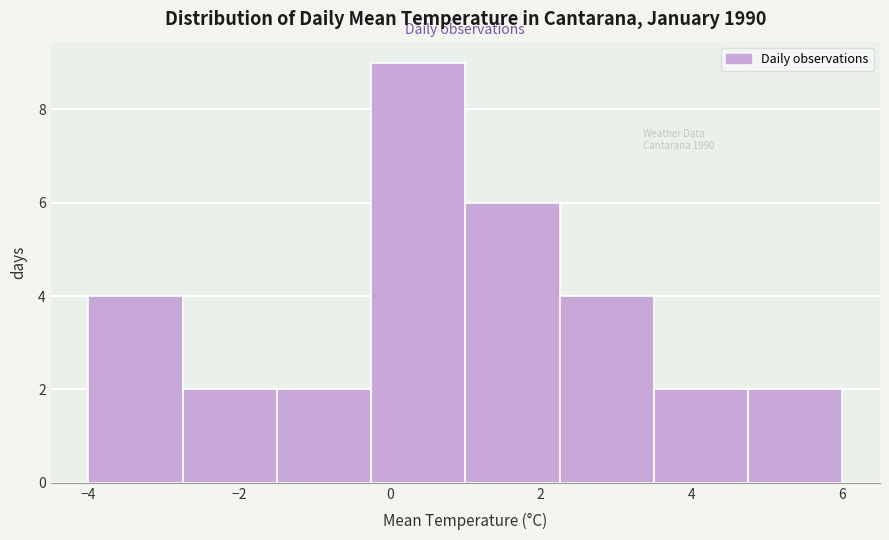

Reading left to right, transcribe this chart: for each bar, give the range it covers on the x-axis and its height. Neither the bar edges nor the heights are printed on the chart, so give them approximately, as read against the axes.

-4.00 to -2.75: 4
-2.75 to -1.50: 2
-1.50 to -0.25: 2
-0.25 to 1.00: 9
1.00 to 2.25: 6
2.25 to 3.50: 4
3.50 to 4.75: 2
4.75 to 6.00: 2